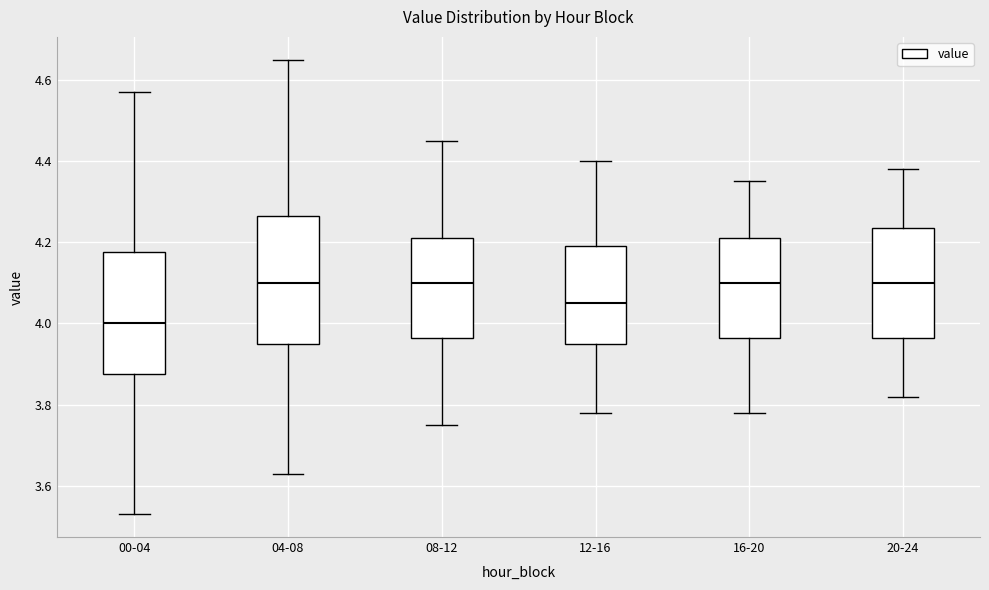

Reading left to right, transcribe this box plot: for each box, give where its median line is, the range the box spans, and where its two whiskers end, as read against the y-axis. The values are not printed on the chart, so give them approximately, as read against the axis.

00-04: median 4.00, box 3.88 to 4.18, whiskers 3.54 to 4.58
04-08: median 4.10, box 3.96 to 4.26, whiskers 3.64 to 4.66
08-12: median 4.10, box 3.96 to 4.22, whiskers 3.76 to 4.46
12-16: median 4.06, box 3.96 to 4.20, whiskers 3.78 to 4.40
16-20: median 4.10, box 3.96 to 4.22, whiskers 3.78 to 4.36
20-24: median 4.10, box 3.96 to 4.24, whiskers 3.82 to 4.38